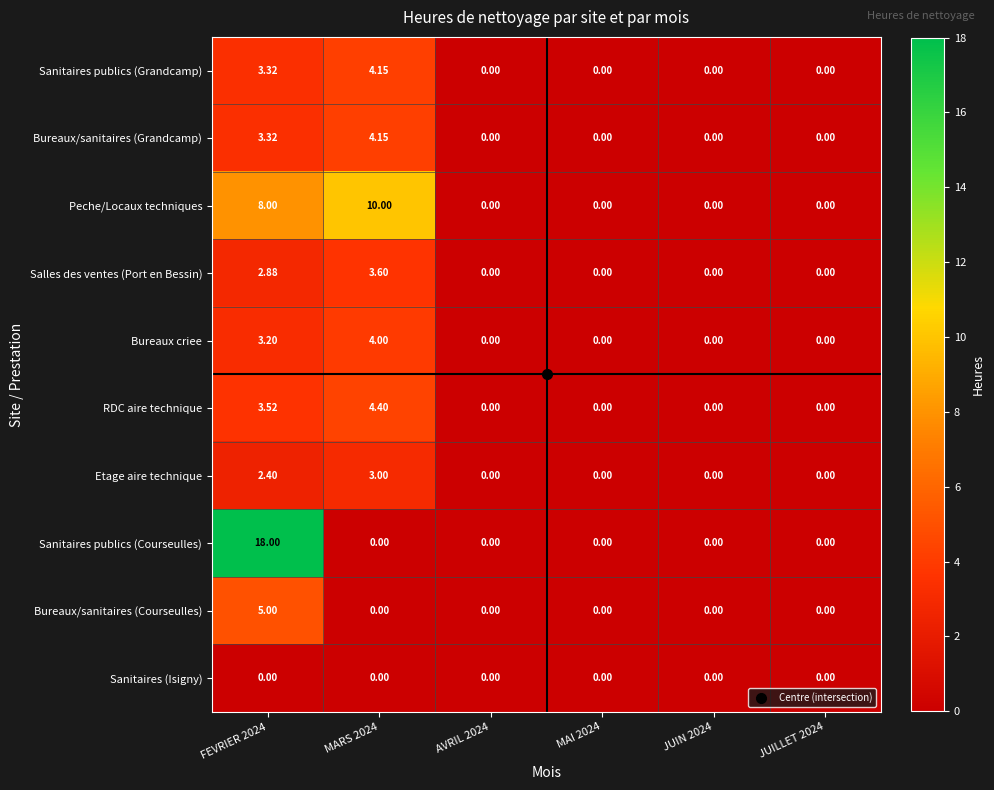

Is the value of Bureaux criee at MAI 2024 greater than the value of RDC aire technique at FEVRIER 2024?

No